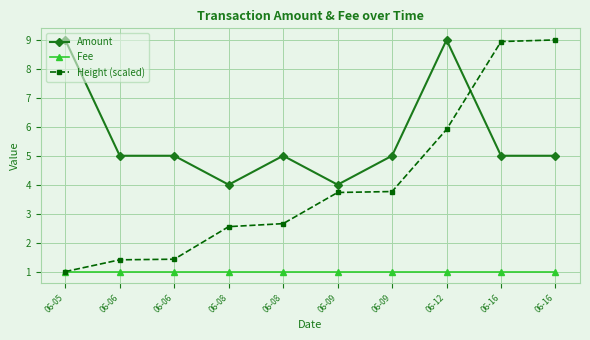

Reading right to left, extract all data points from this chart.

Amount: 06-16=5.0	06-16=5.0	06-12=9.0	06-09=5.0	06-09=4.0	06-08=5.0	06-08=4.0	06-06=5.0	06-06=5.0	06-05=9.0
Fee: 06-16=1.0	06-16=1.0	06-12=1.0	06-09=1.0	06-09=1.0	06-08=1.0	06-08=1.0	06-06=1.0	06-06=1.0	06-05=1.0
Height (scaled): 06-16=9.0	06-16=8.9	06-12=5.9	06-09=3.8	06-09=3.7	06-08=2.7	06-08=2.6	06-06=1.4	06-06=1.4	06-05=1.0